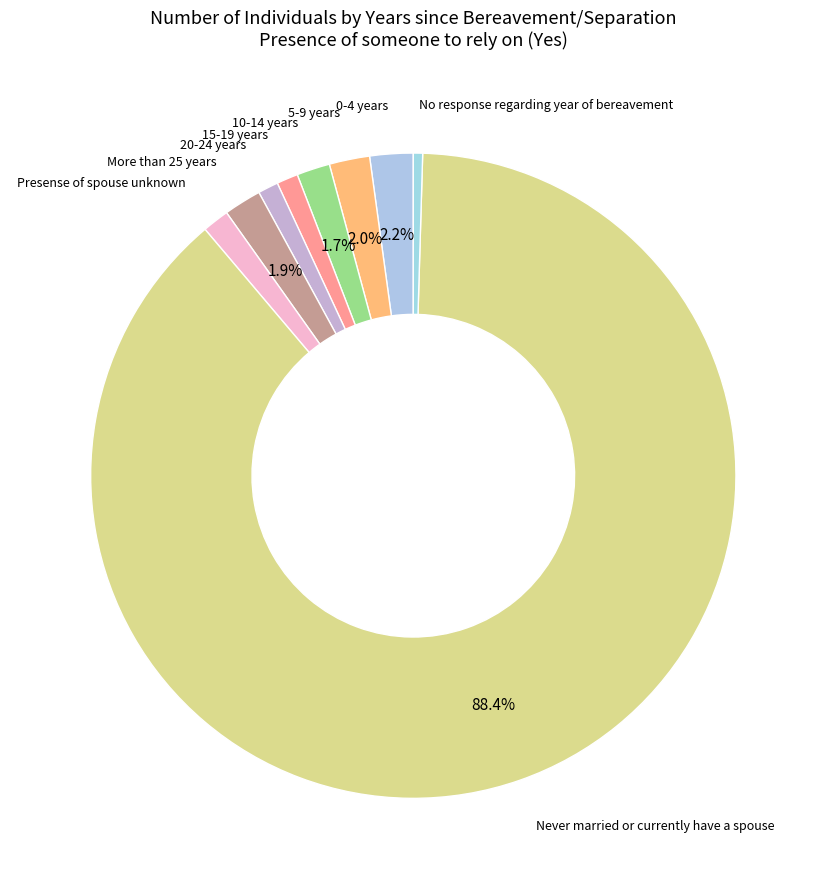

How many segments does this pie chart have?

9